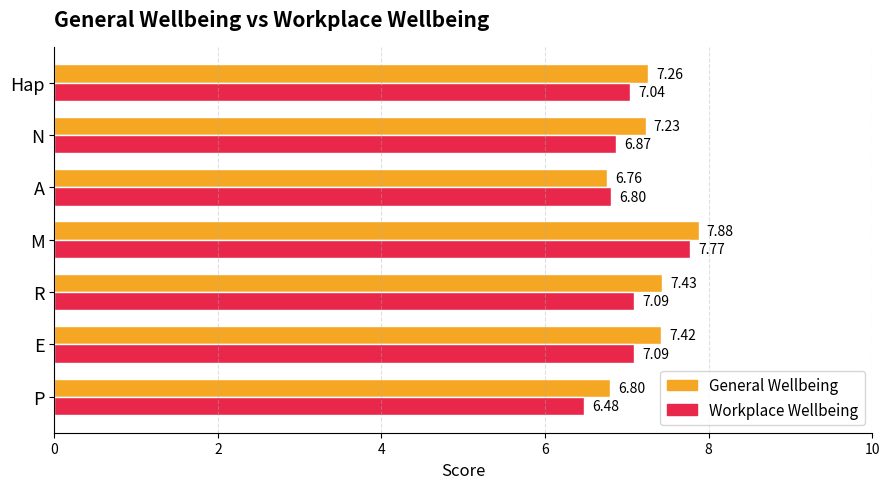

What is the sum of all Workplace Wellbeing values?

49.1